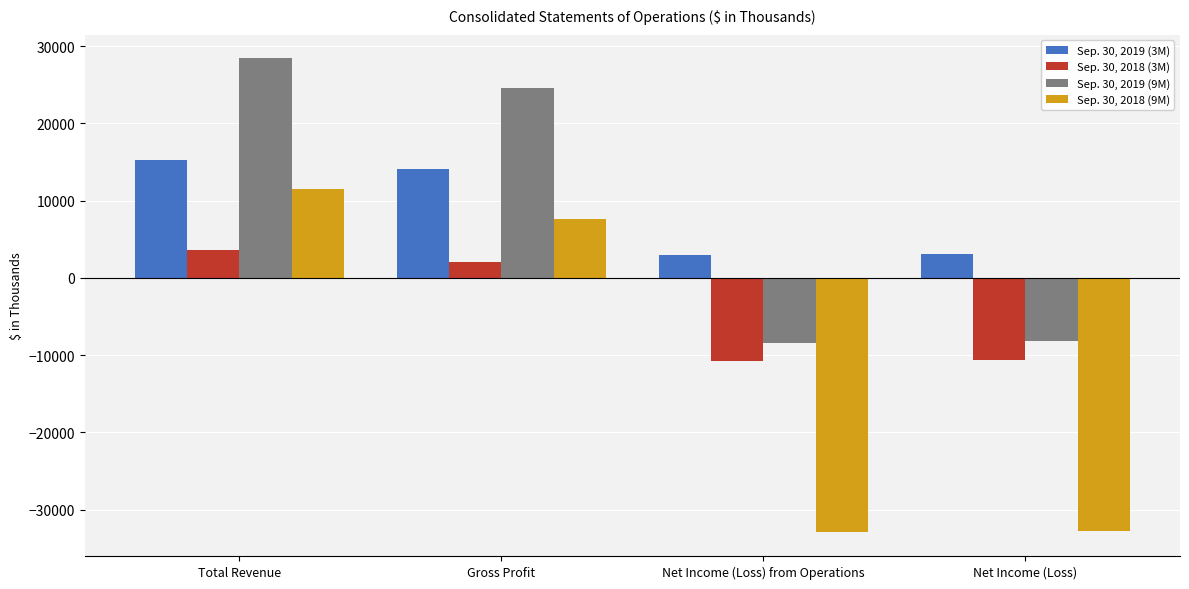

What is the minimum value shown in the chart?

-32927